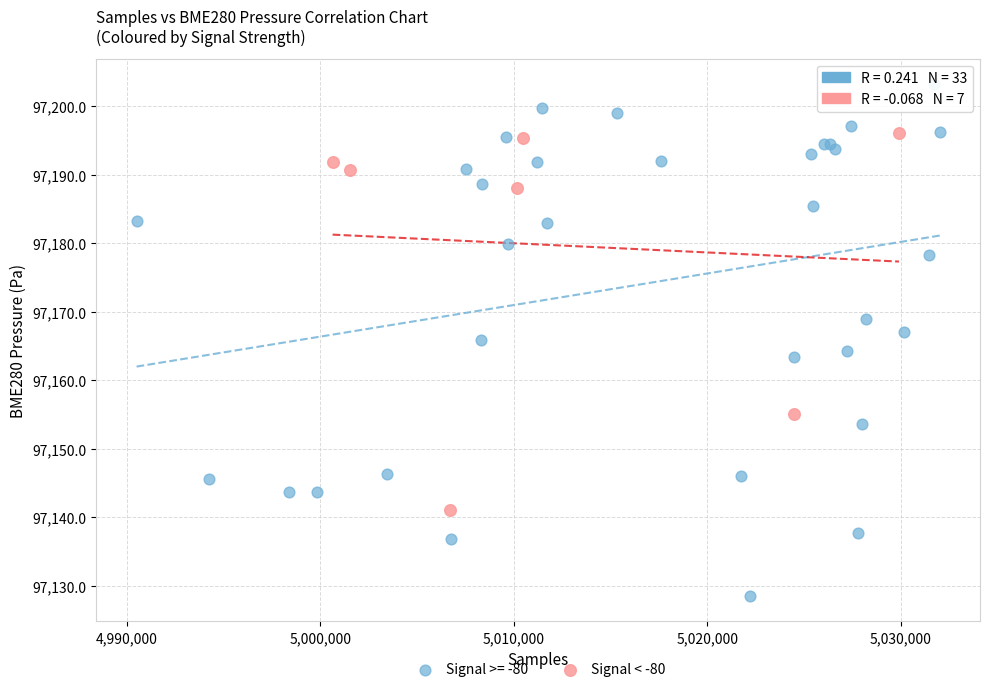

Which series reaches the maximum Y coordinate?

Signal >= -80